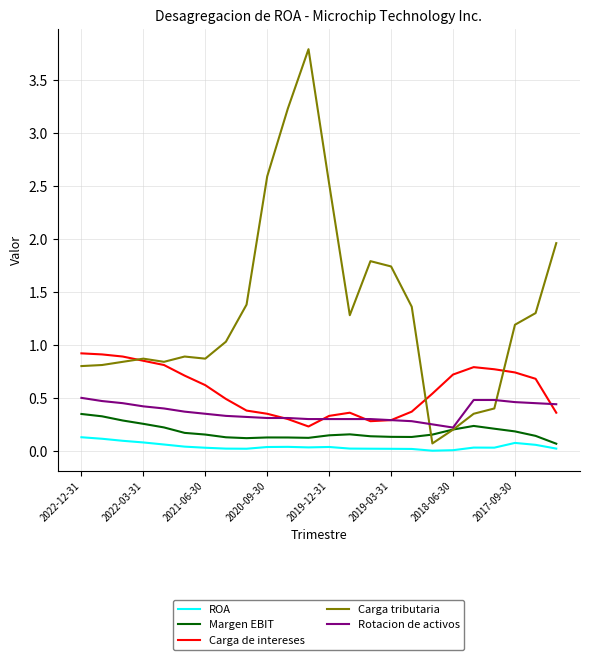

True or false: ROA and Carga tributaria intersect in this chart.

False